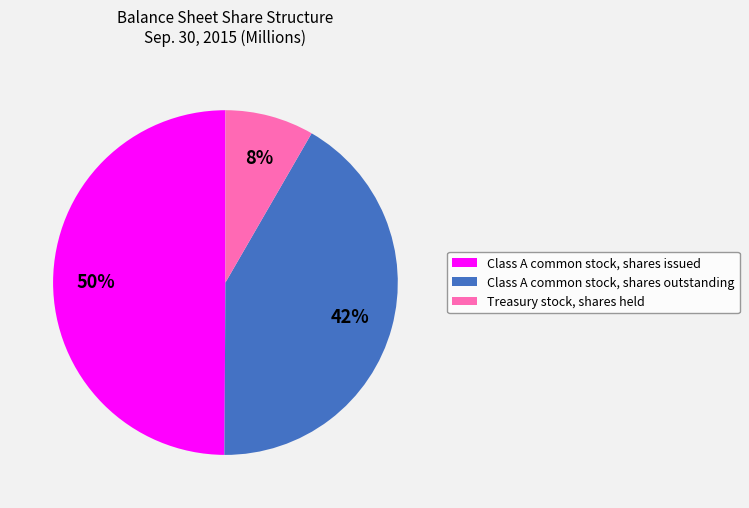

To the nearest percent, what portion does Treasury stock, shares held represent?

8%